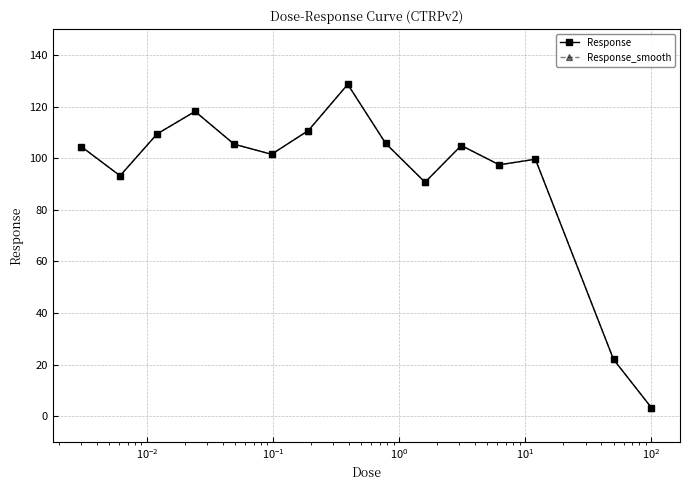

Does the chart have visible grid lines?

Yes